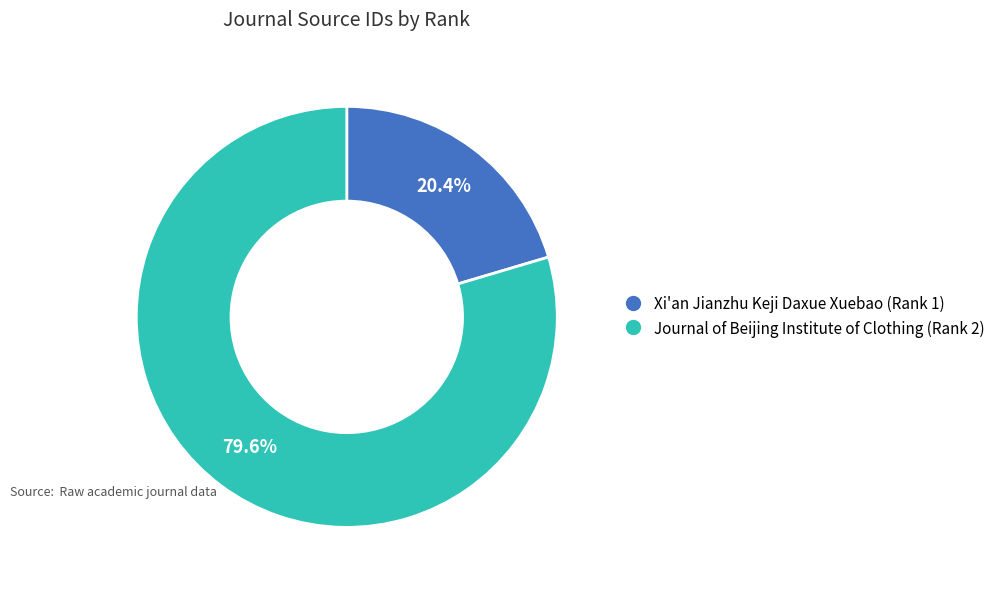

To the nearest percent, what is the difference between the largest and smallest slice percentages?

59%